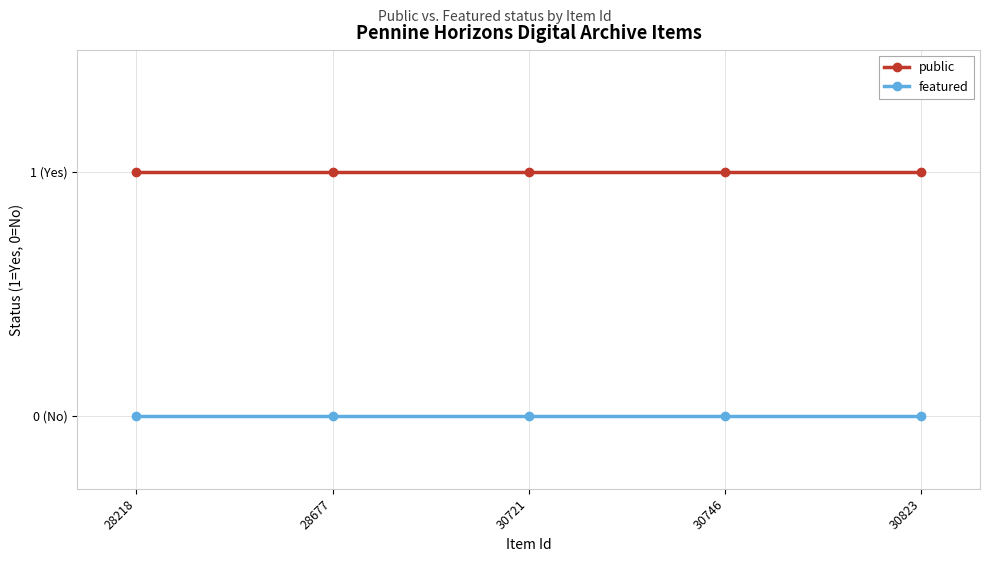

At how many categories does at least one series exceed 0?

5